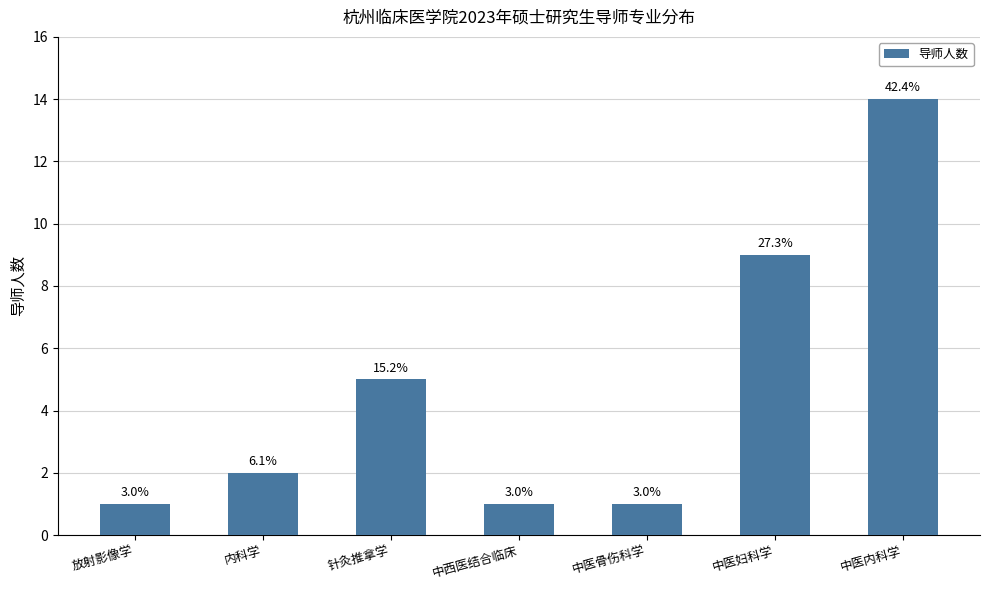

Which label corresponds to the largest value in the chart?

中医内科学